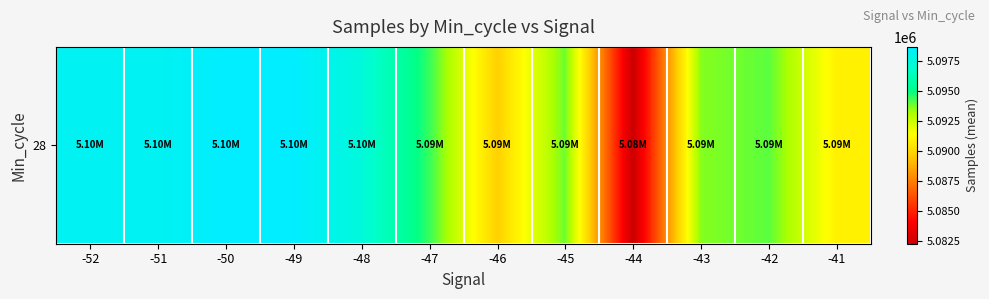

What is the average value?

5094141.0